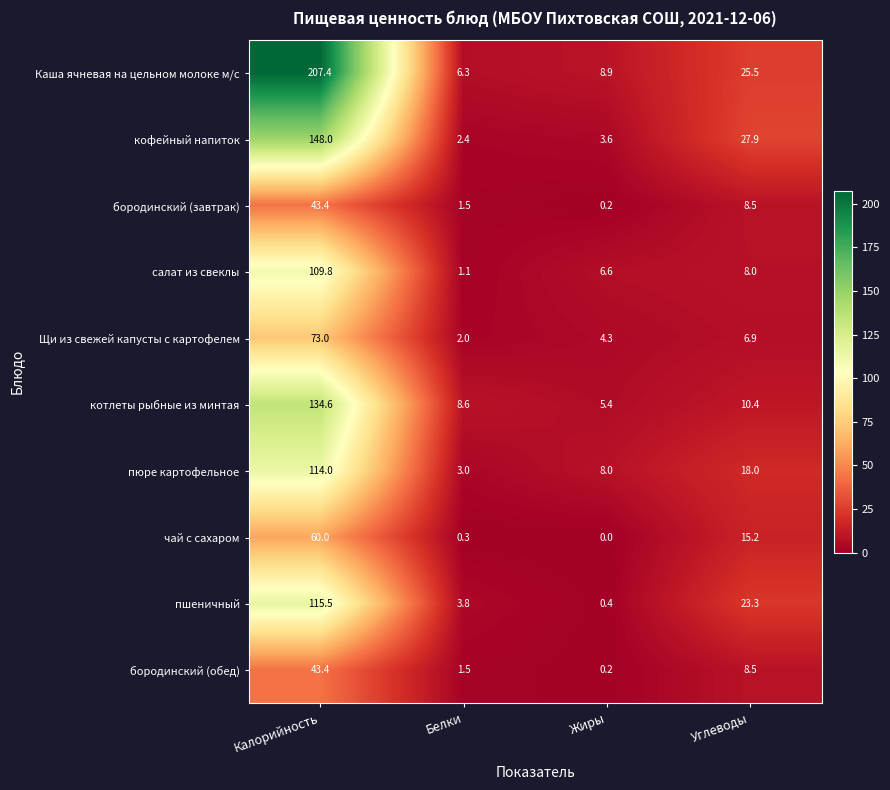

The value of кофейный напиток at Углеводы is 17.2. True or false?

False